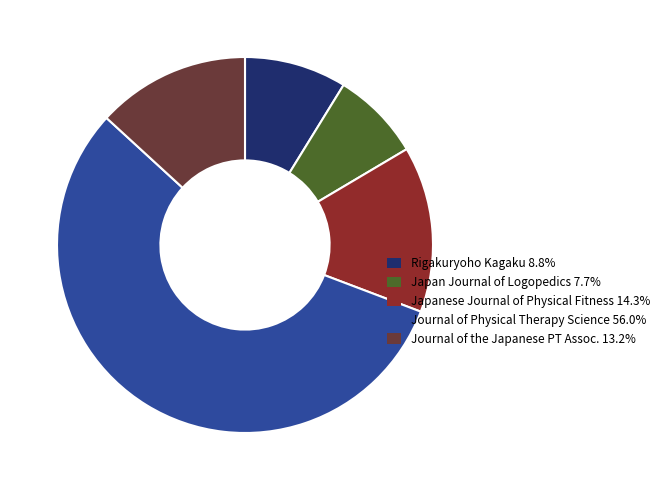

Is there any slice that represents more than half of the pie?

Yes